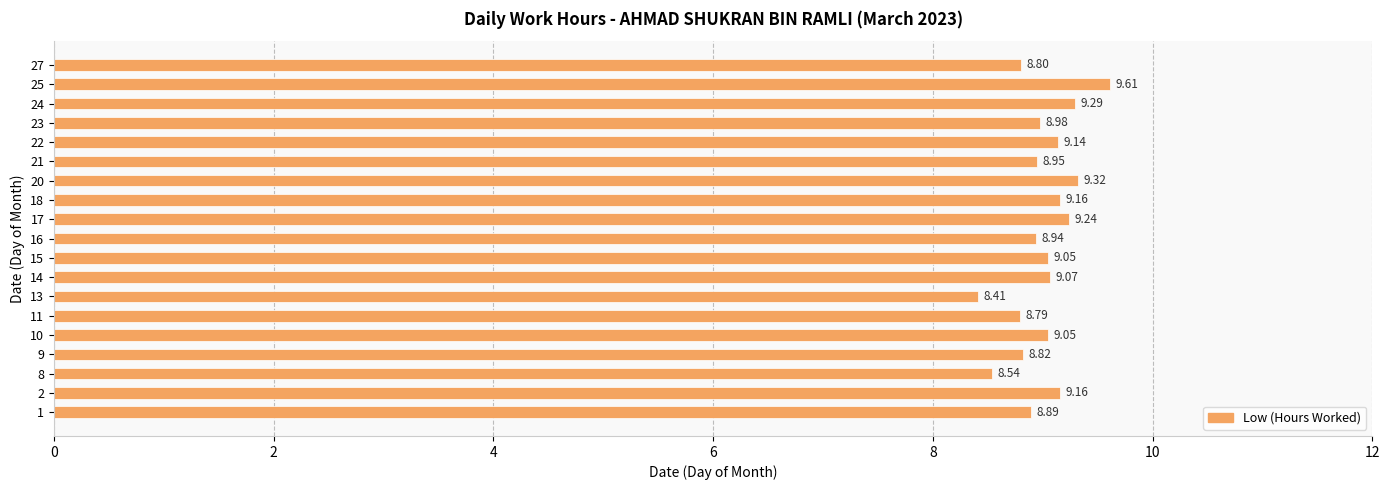

What is the sum of all values?

171.2